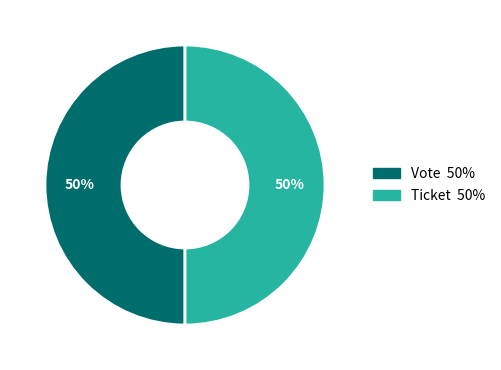

To the nearest percent, what portion does Ticket represent?

50%